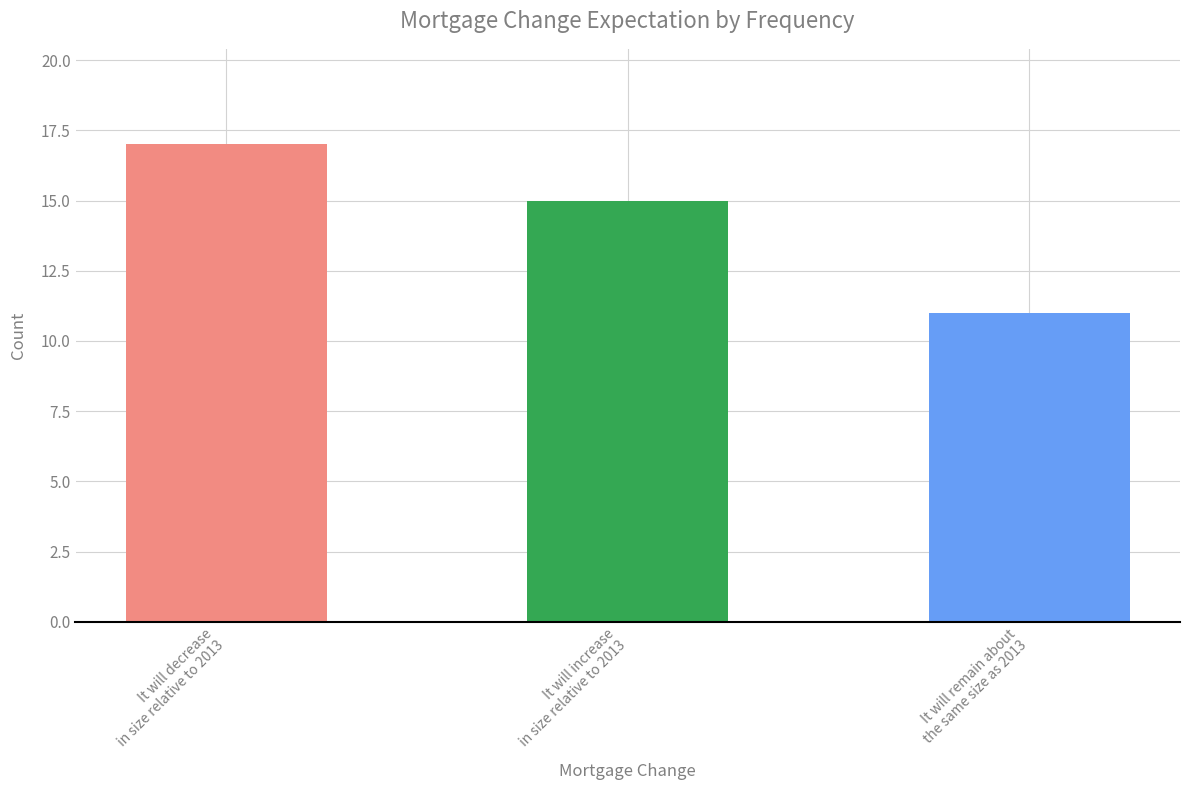

What is the maximum value shown in the chart?

17